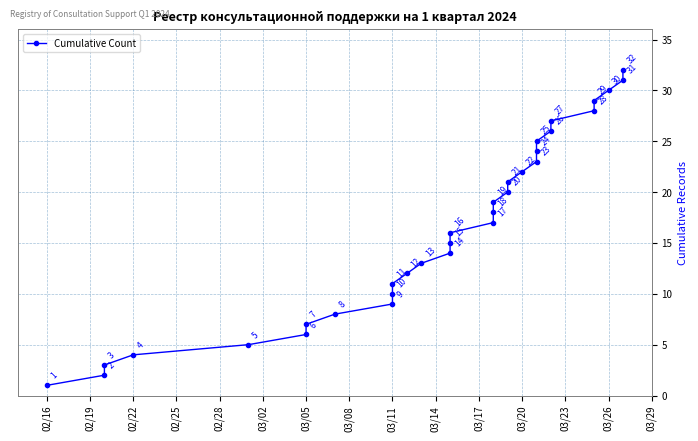

True or false: the data shows 41 at 25.

False